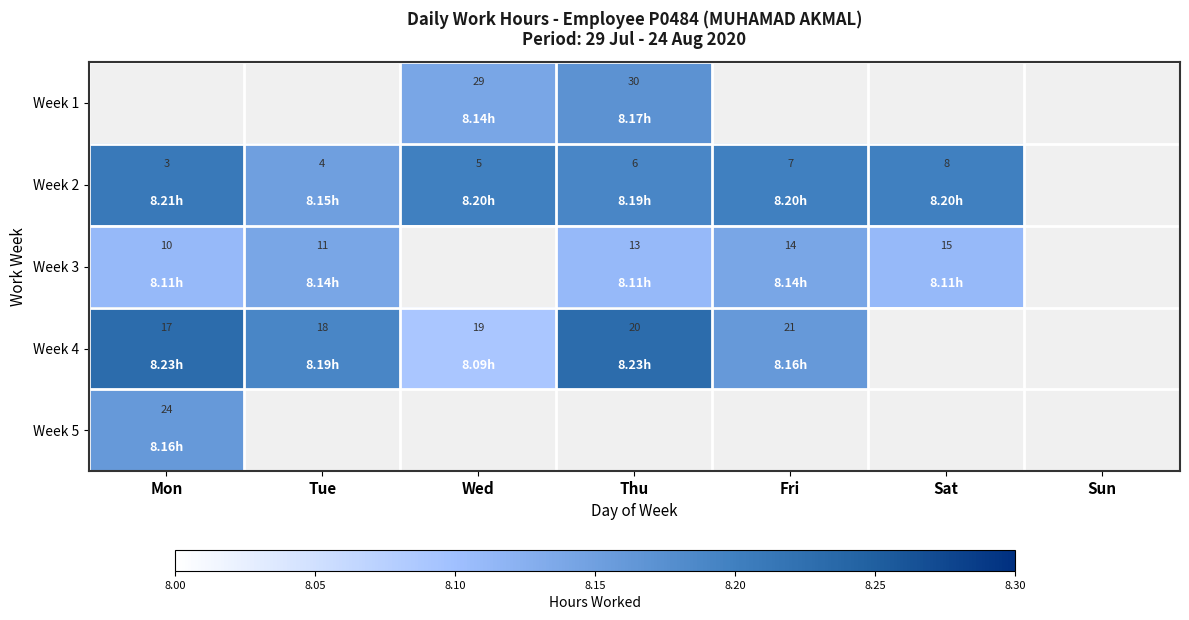

How many distinct data groups are displayed?

5